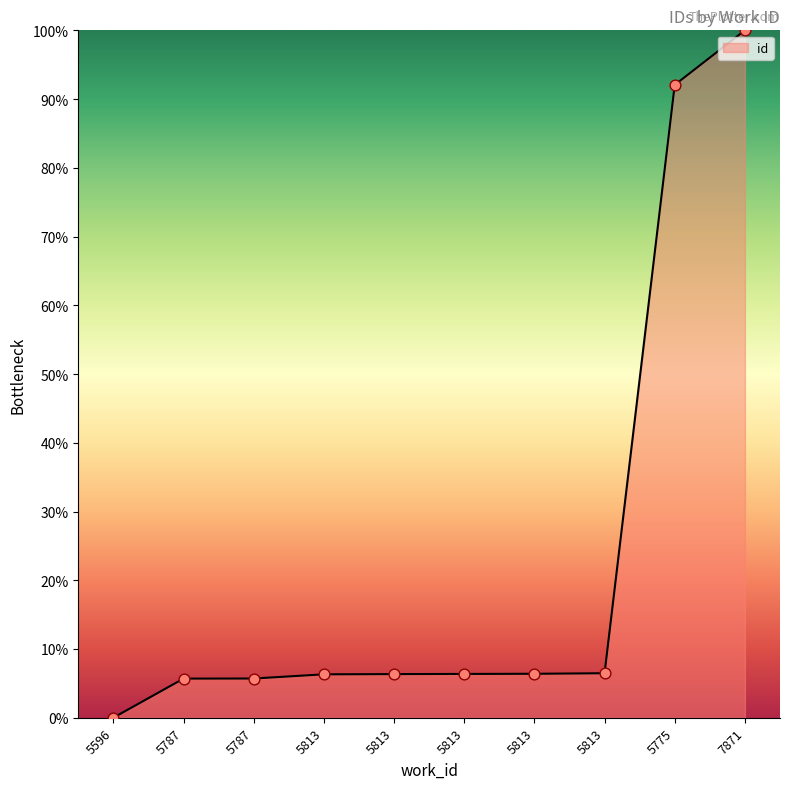

Which has a higher value, 7871 or 5813?

7871